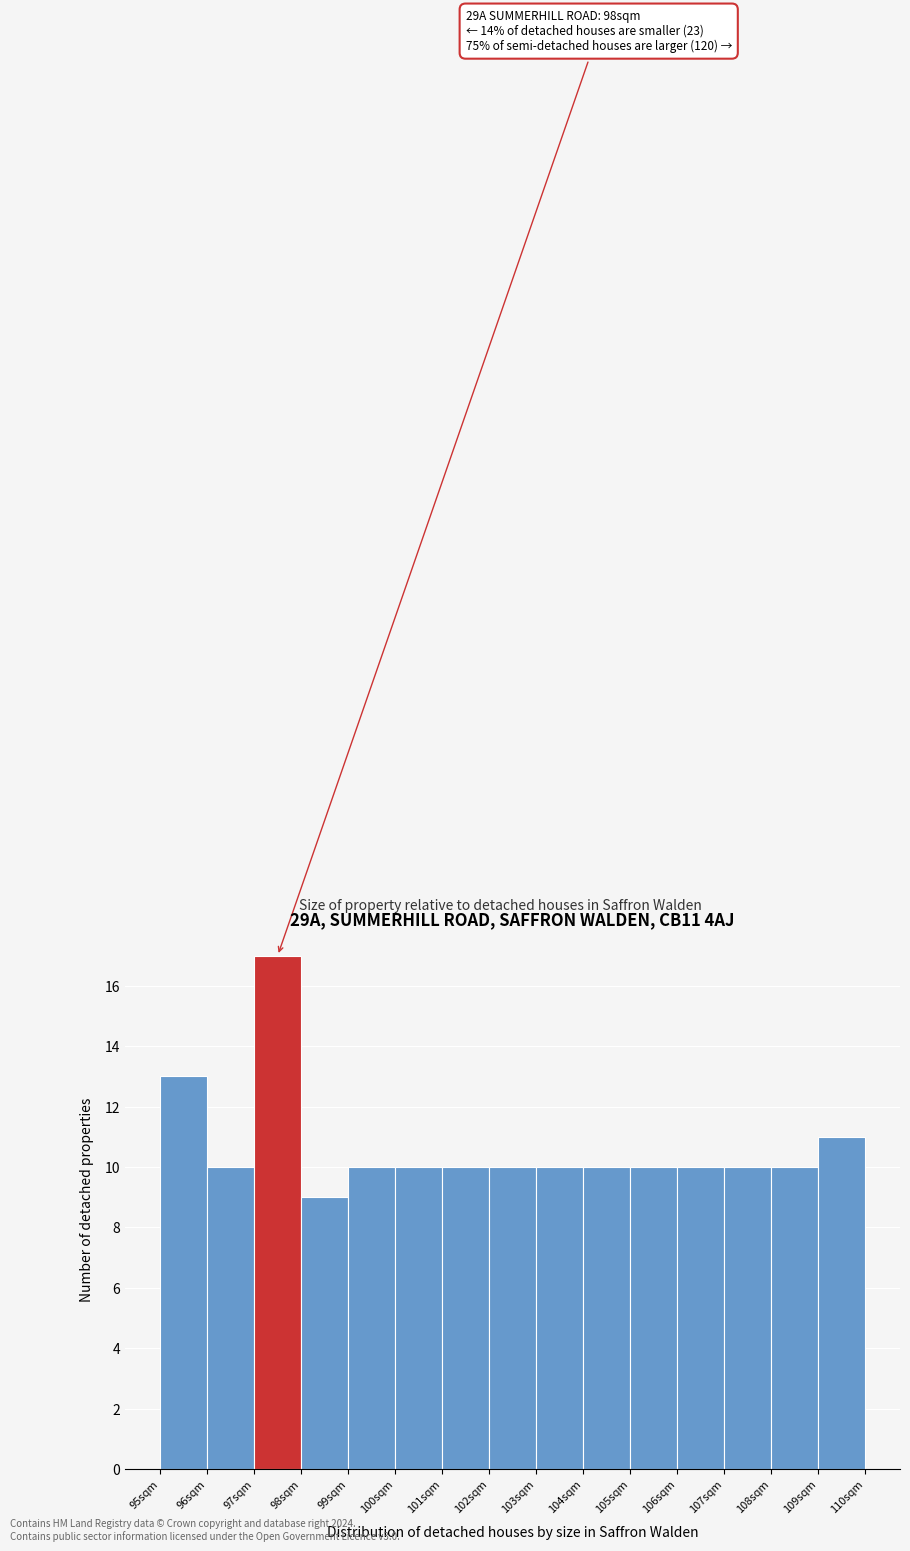

Reading left to right, what are all the values shown in this chart?

95sqm=13	96sqm=10	97sqm=17	98sqm=9	99sqm=10	100sqm=10	101sqm=10	102sqm=10	103sqm=10	104sqm=10	105sqm=10	106sqm=10	107sqm=10	108sqm=10	109sqm=11